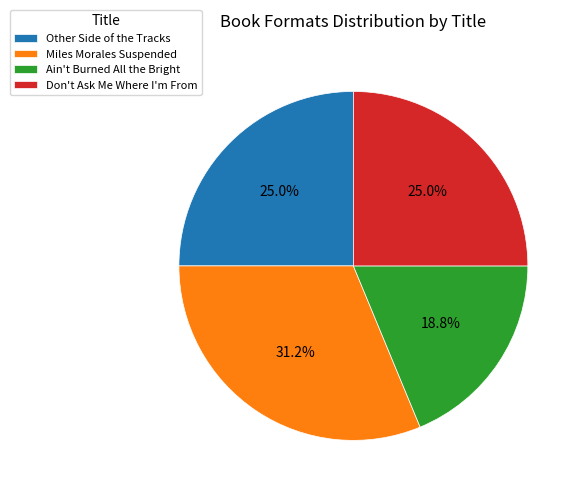

Does Miles Morales Suspended represent more than half of the total?

No